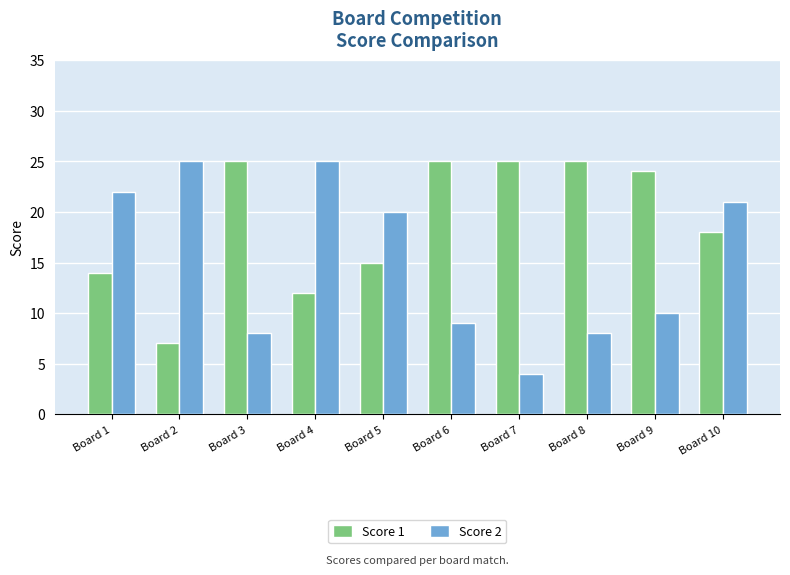

Between Board 3 and Board 10, which series saw the biggest shift?

Score 2